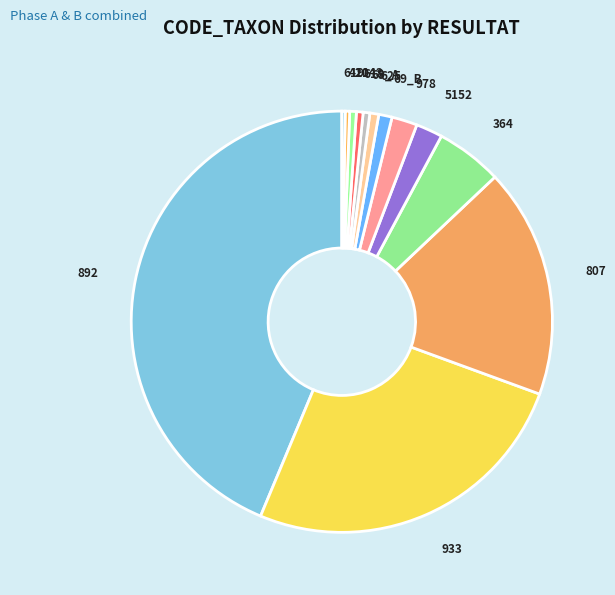

Which slice is the largest?

892